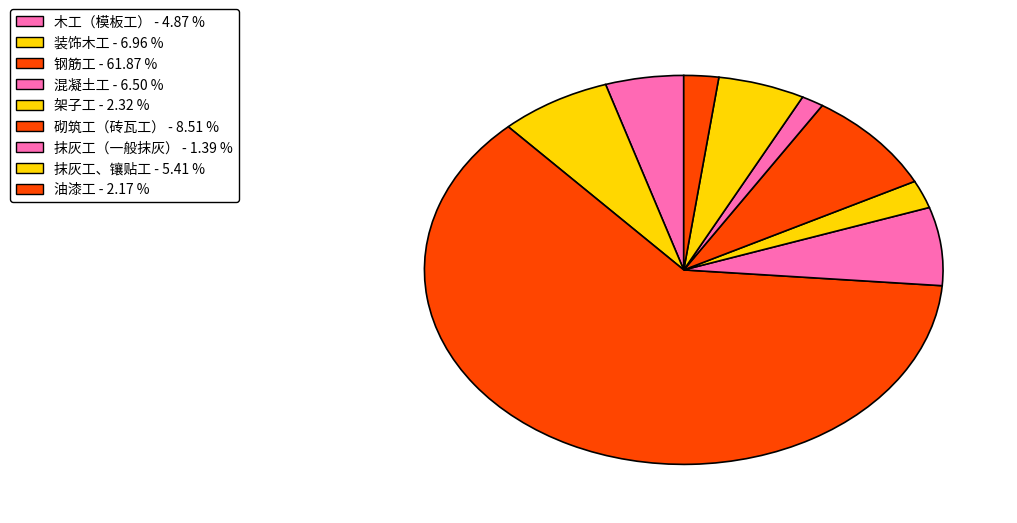

How many slices are in this pie chart?

9